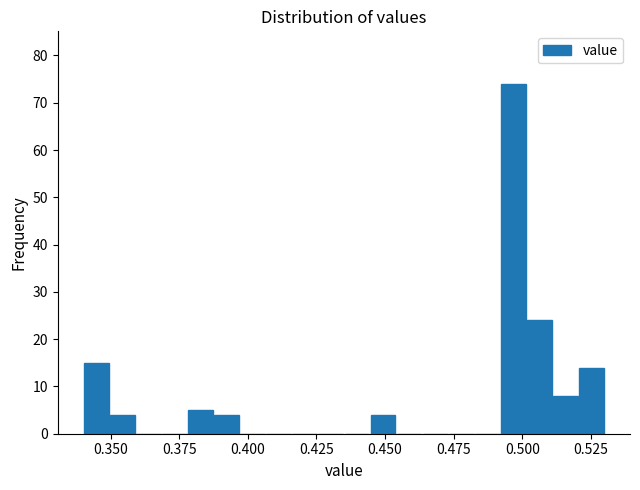

Read against the x-axis, roughly where is the centre of the tallest bar?

0.495